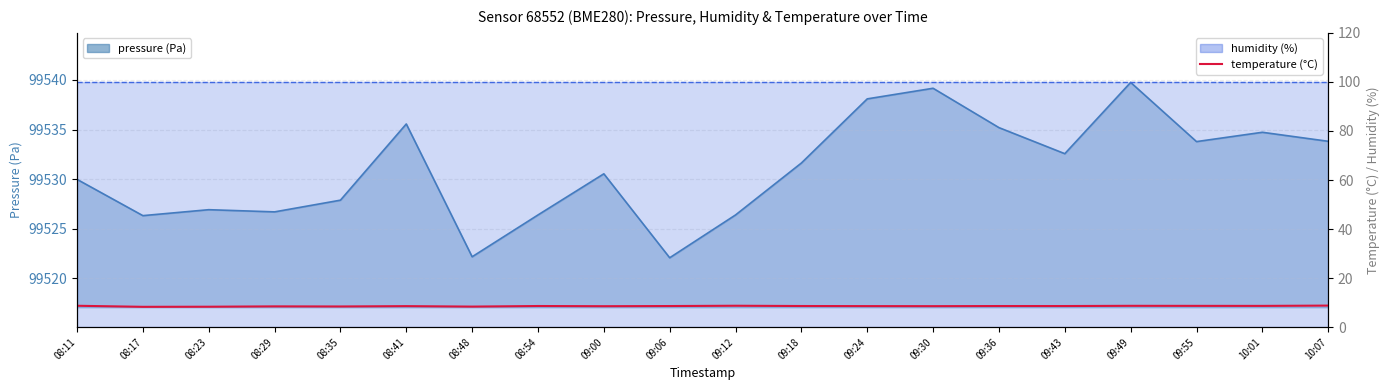

What position from the right is 09:36?

6